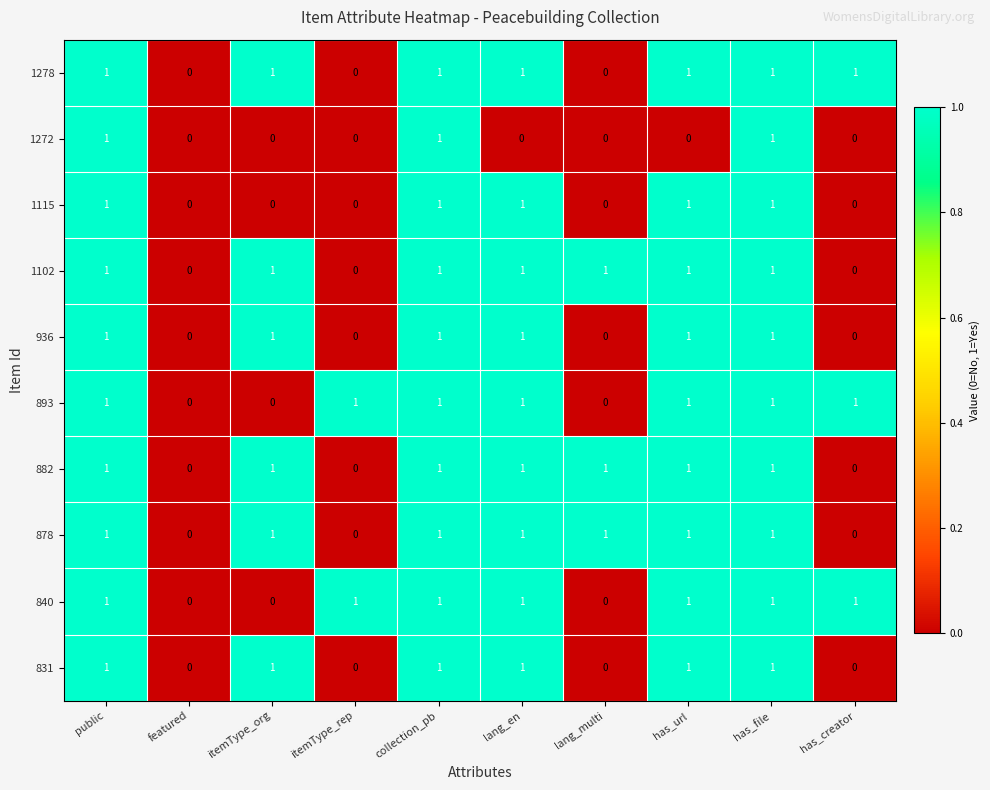

What is the total value across all series at has_creator?

3